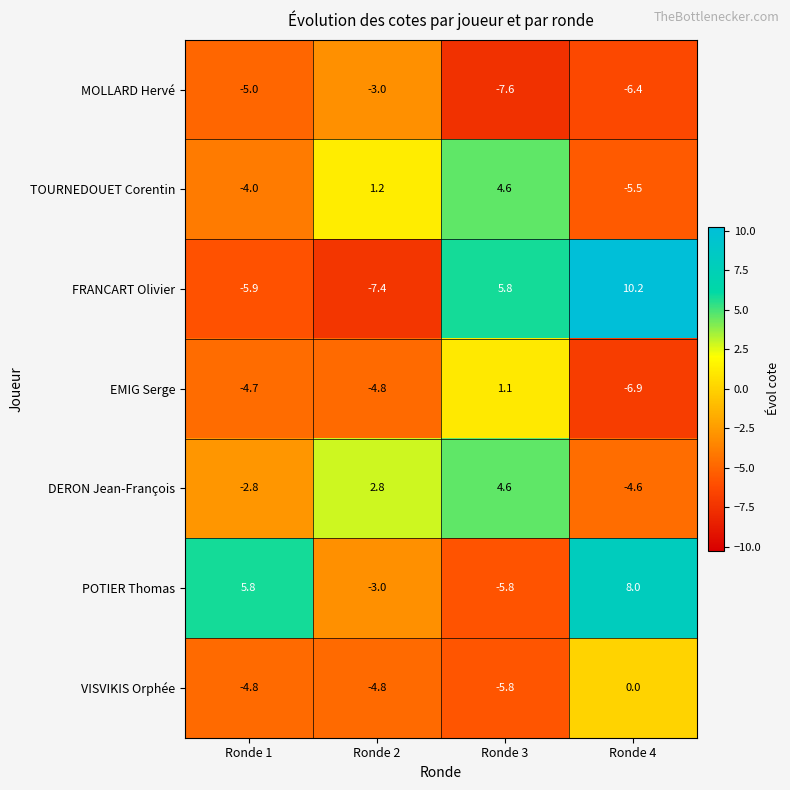

Which series has the largest range (max minus min)?

FRANCART Olivier